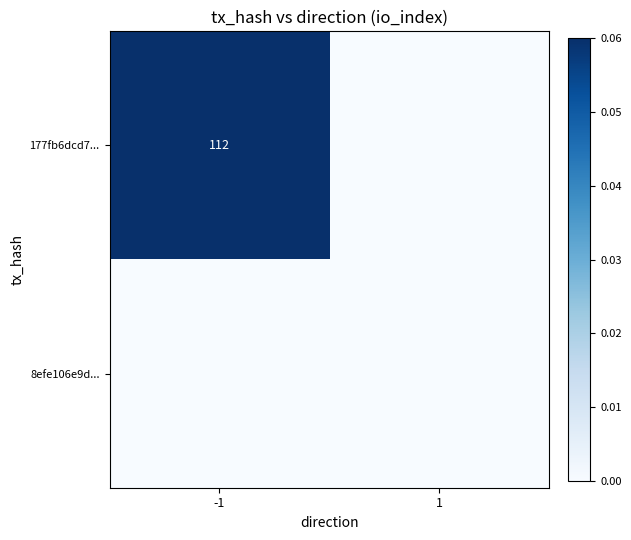

Which label corresponds to the largest value in the chart?

-1